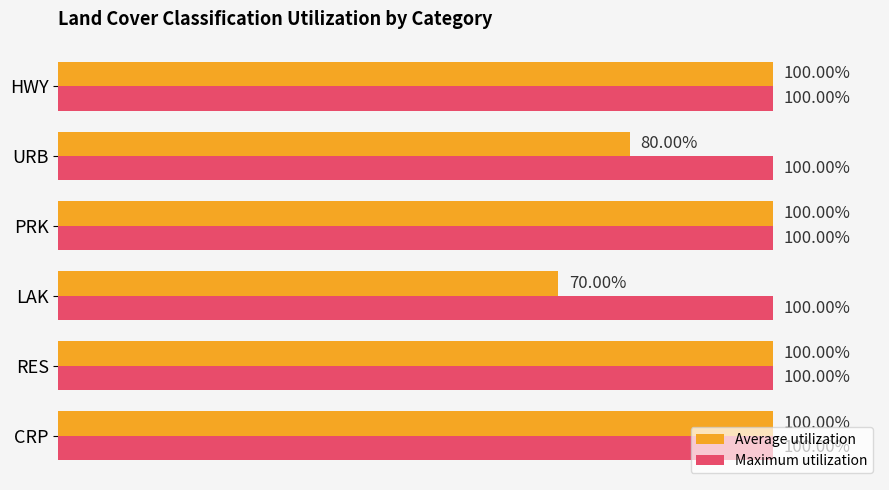

At which label does Average utilization reach its minimum?

LAK